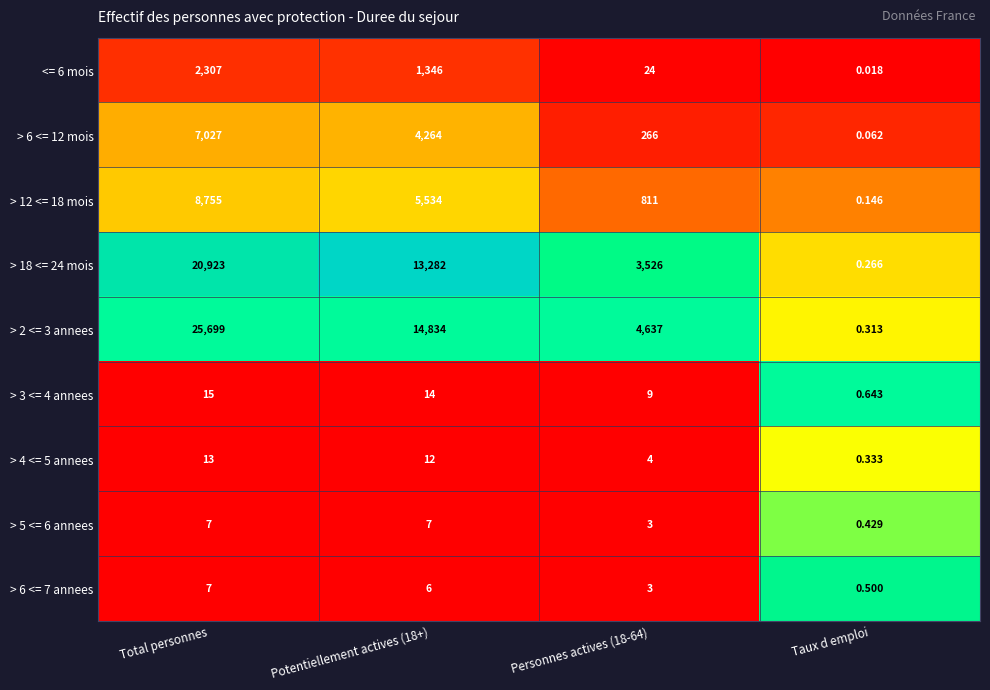

At which category is the sum across all series the highest?

Total personnes